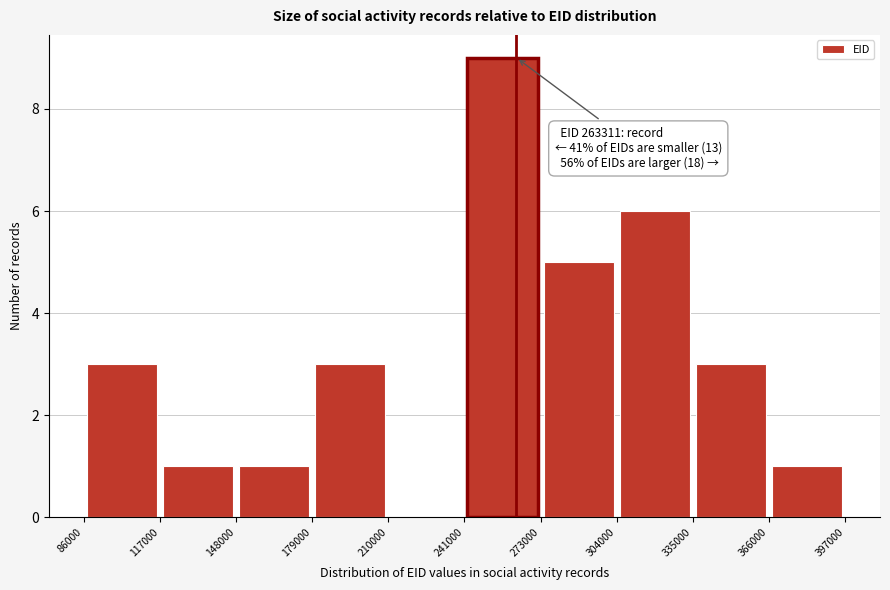

Over which range of the x-axis is the bar tallest?

241000 to 273000